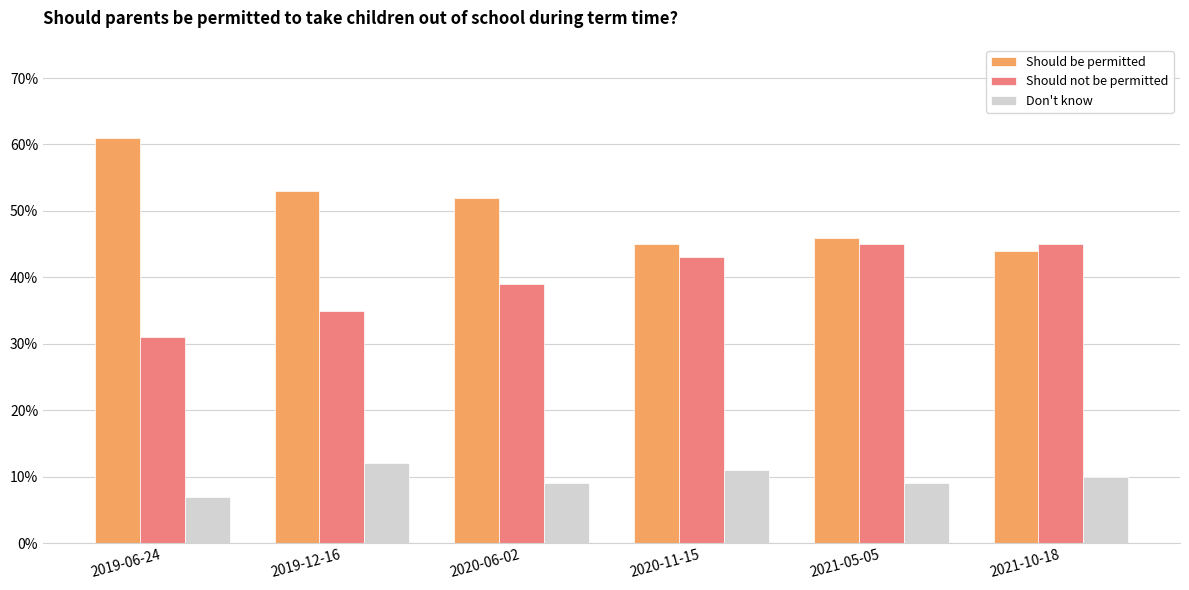

What are all the series names shown in the legend?

Should be permitted, Should not be permitted, Don't know